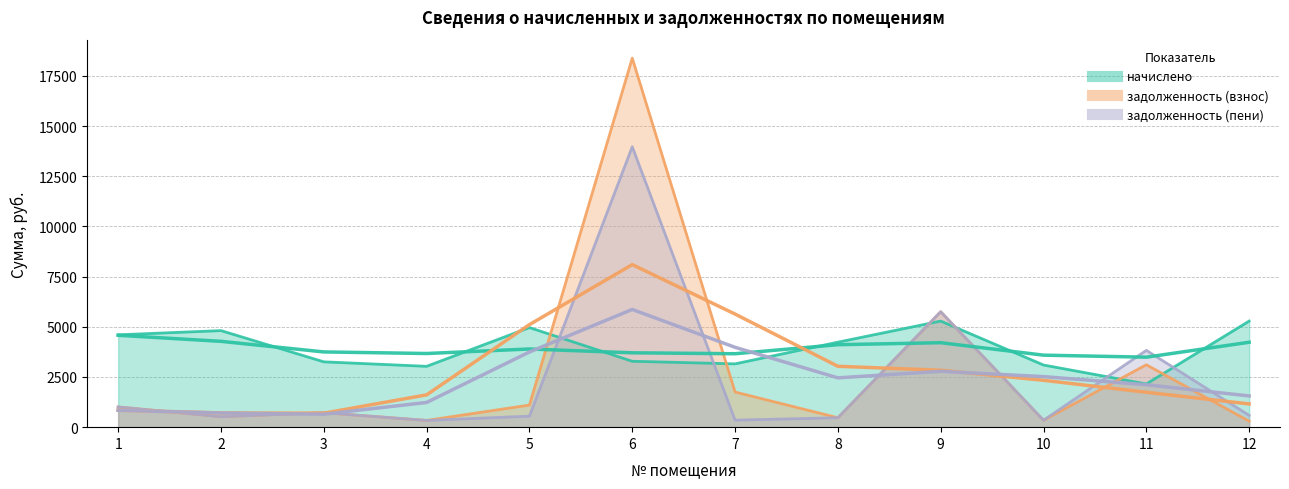

What is the difference between the highest and lowest values at 4?

2694.8